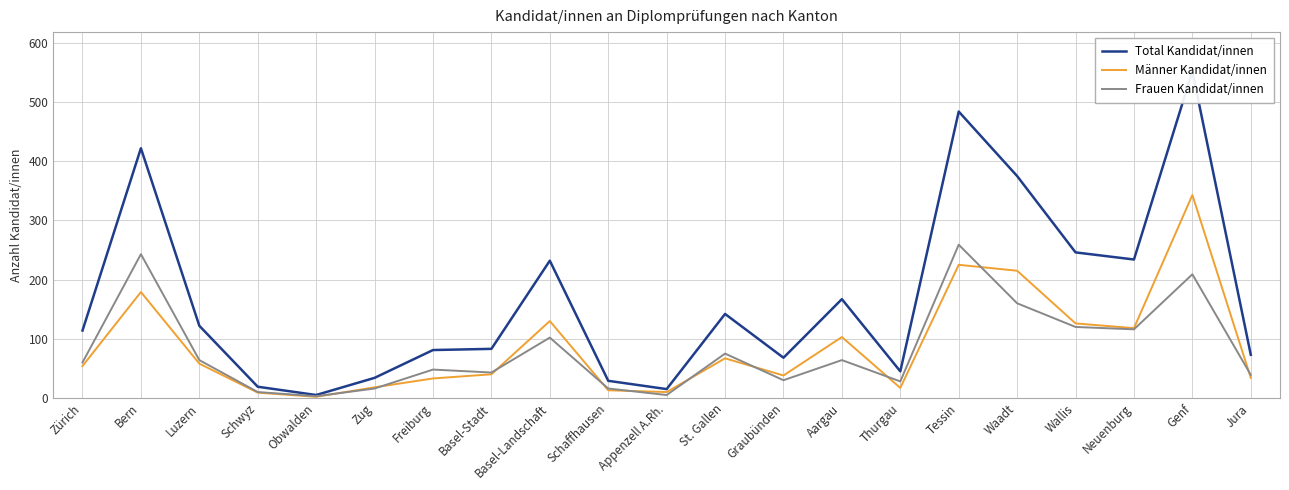

Which has a higher value, Bern or Jura?

Bern